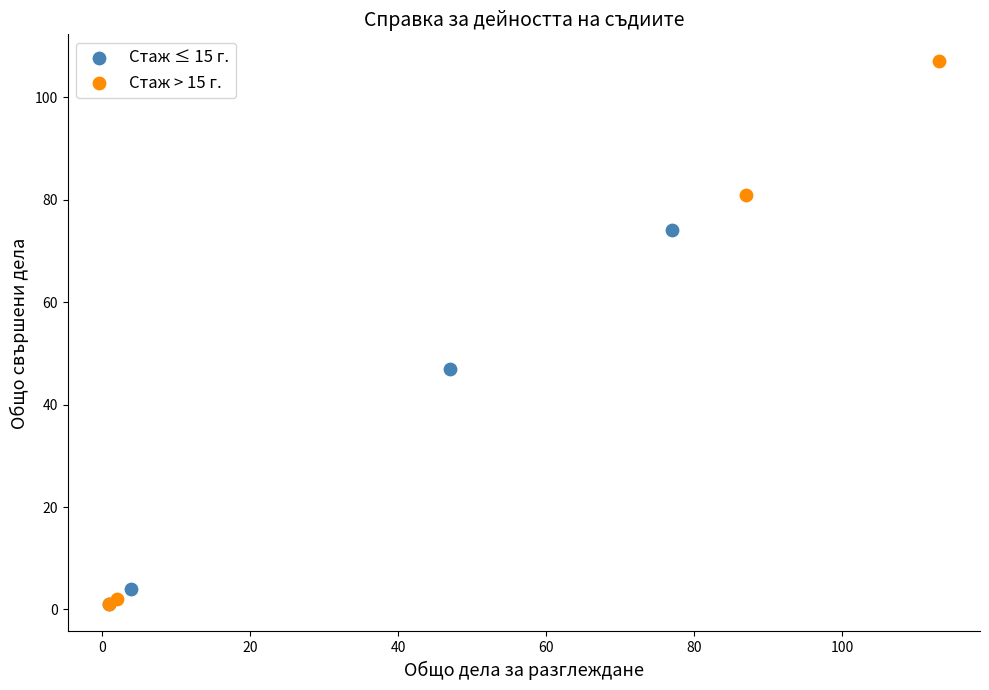

Which series reaches the maximum Y coordinate?

Стаж > 15 г.